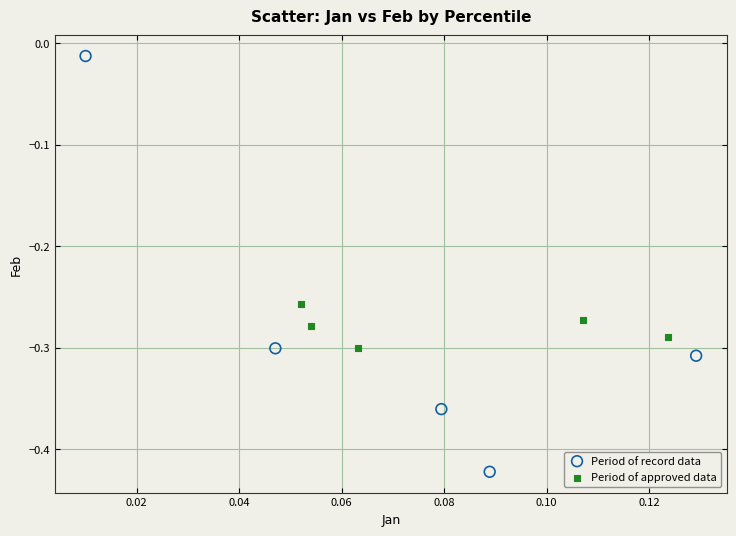

Which series contains the lowest Y value?

Period of record data